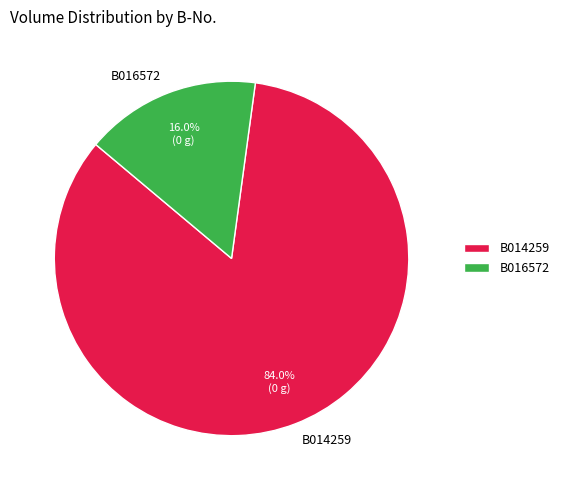

To the nearest percent, what is the combined percentage of B016572 and B014259?

100%